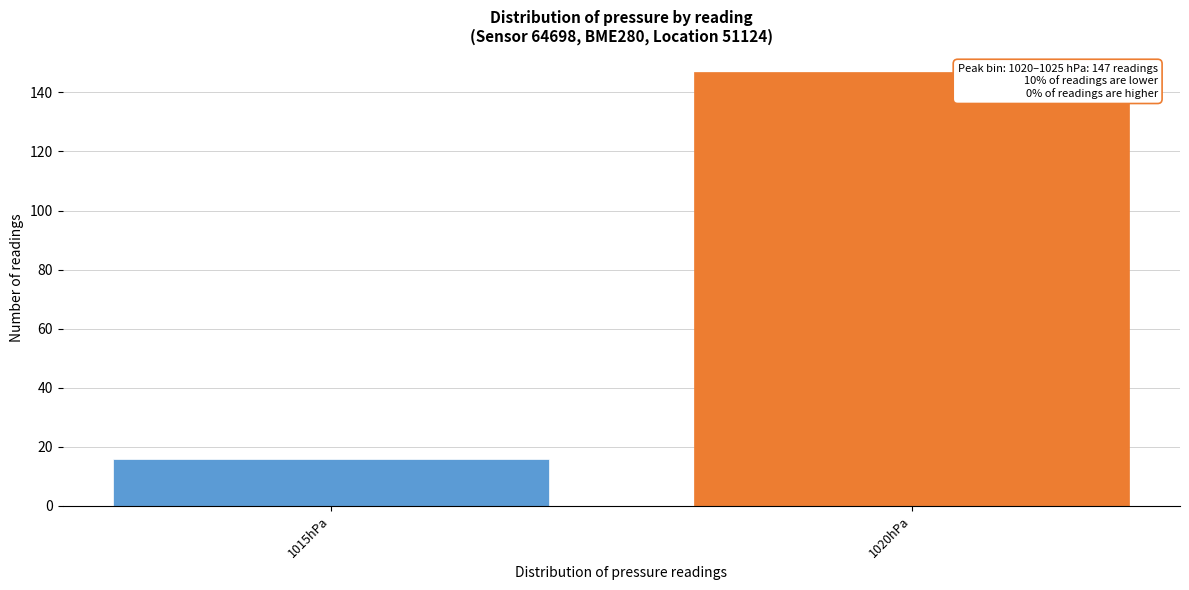

Reading left to right, what are all the values shown in this chart?

16	147